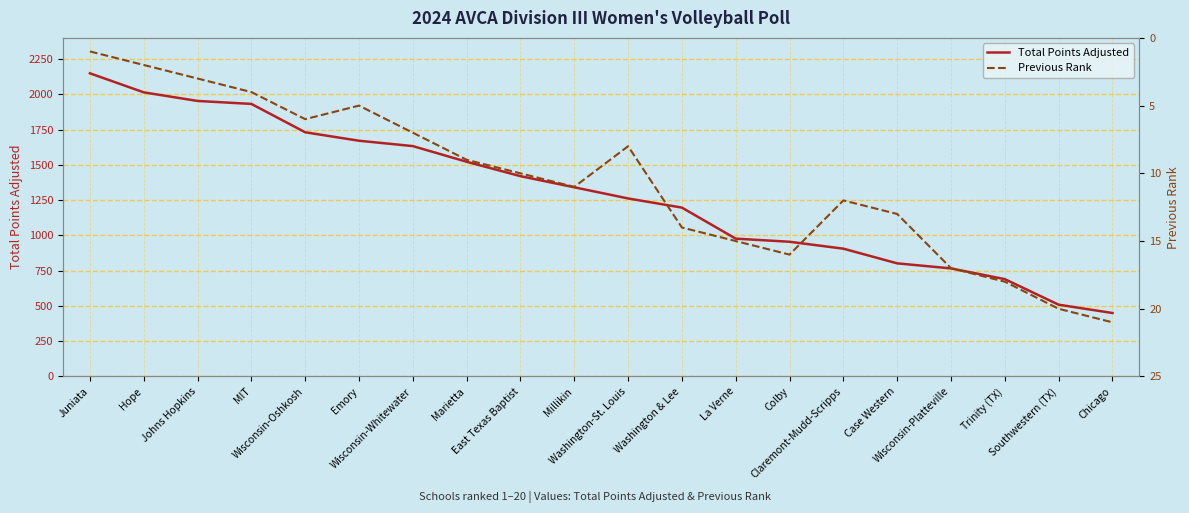

At which label does Total Points Adjusted reach its minimum?

Chicago